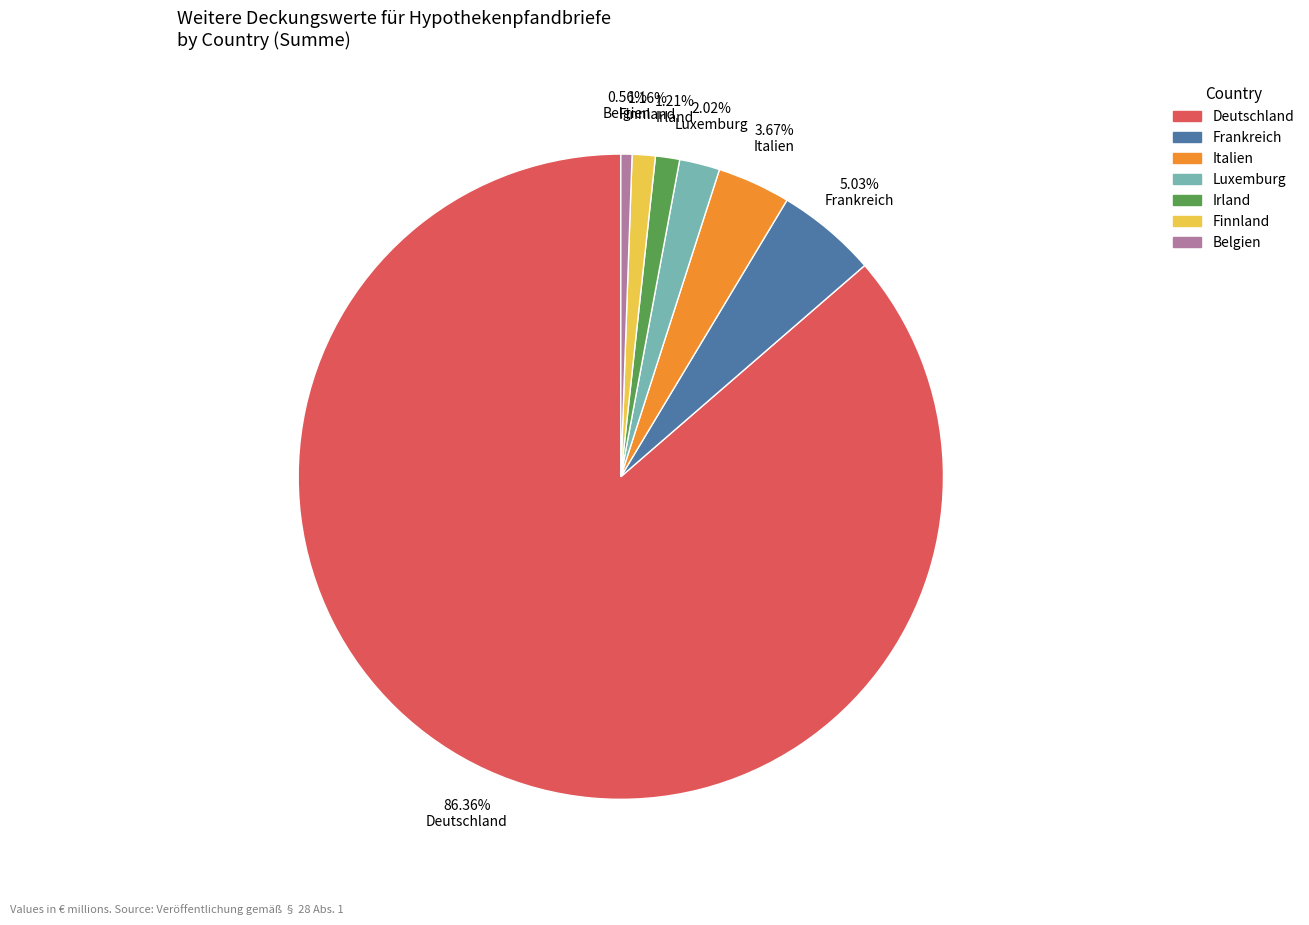

Which has a higher value, Frankreich or Irland?

Frankreich